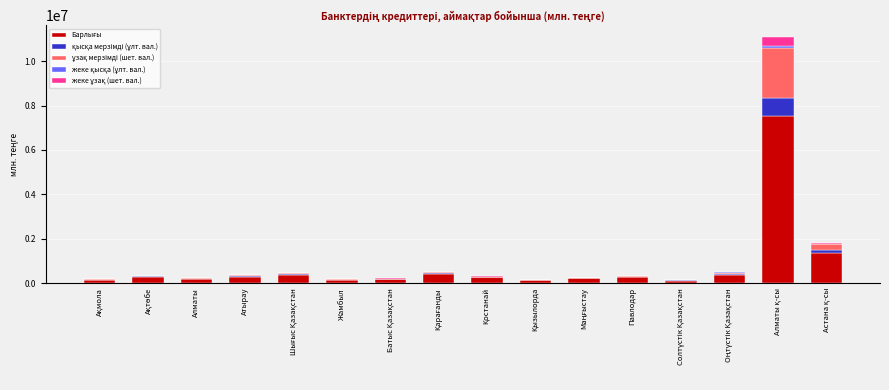

What is the label of the 1st bar from the left?

Ақмола